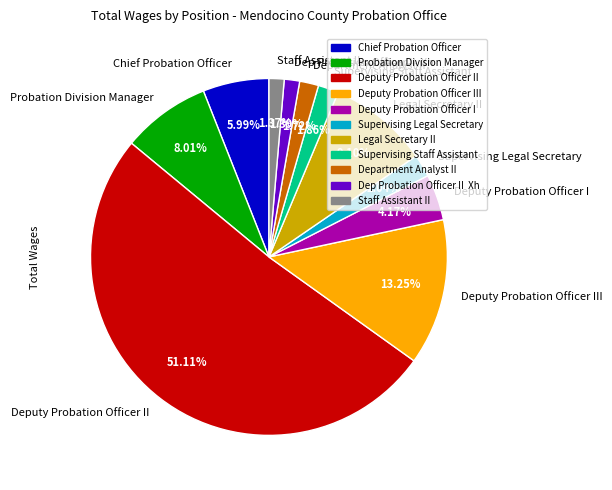

Combined, do Supervising Legal Secretary and Deputy Probation Officer III account for over 50%?

No